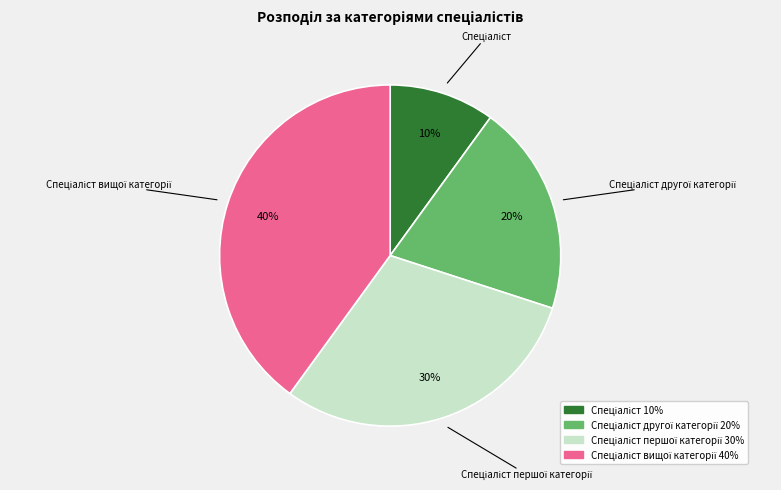

To the nearest percent, what is the difference between the largest and smallest slice percentages?

30%